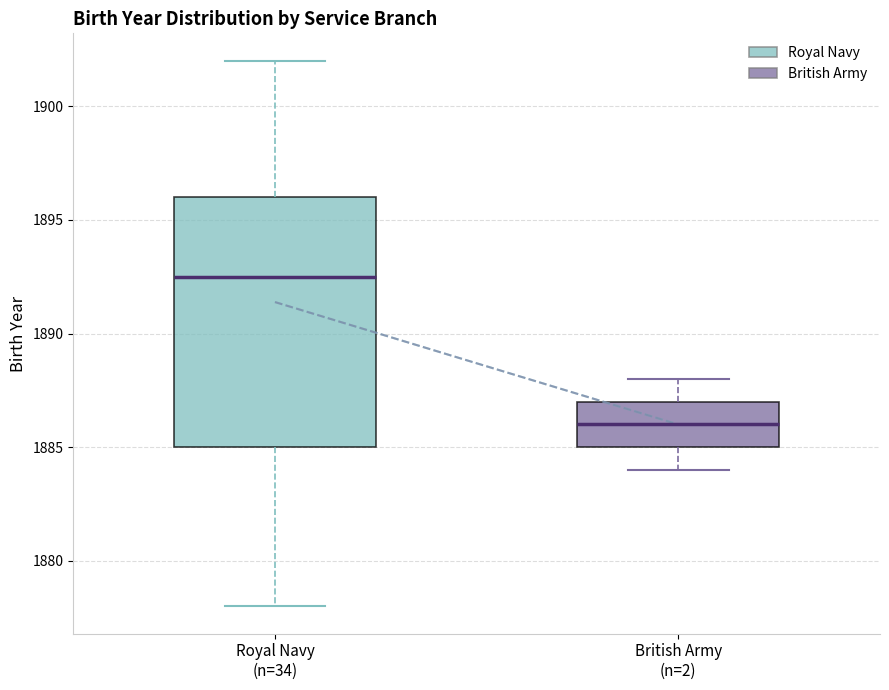

Where is the lower edge of the box for Royal Navy (n=34) on the y-axis? The values are not printed on the chart, so give them approximately, as read against the axis.

1885.0